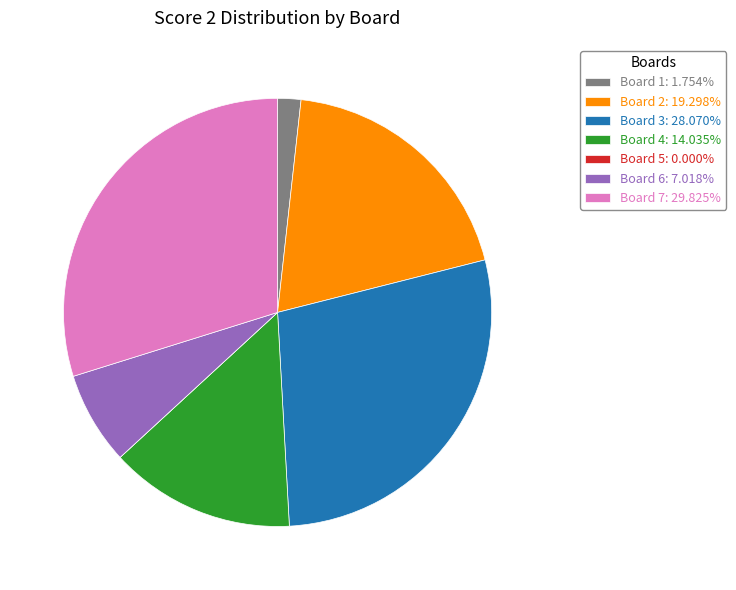

Do Board 2: 19.298% and Board 4: 14.035% together represent more than half of the pie?

No